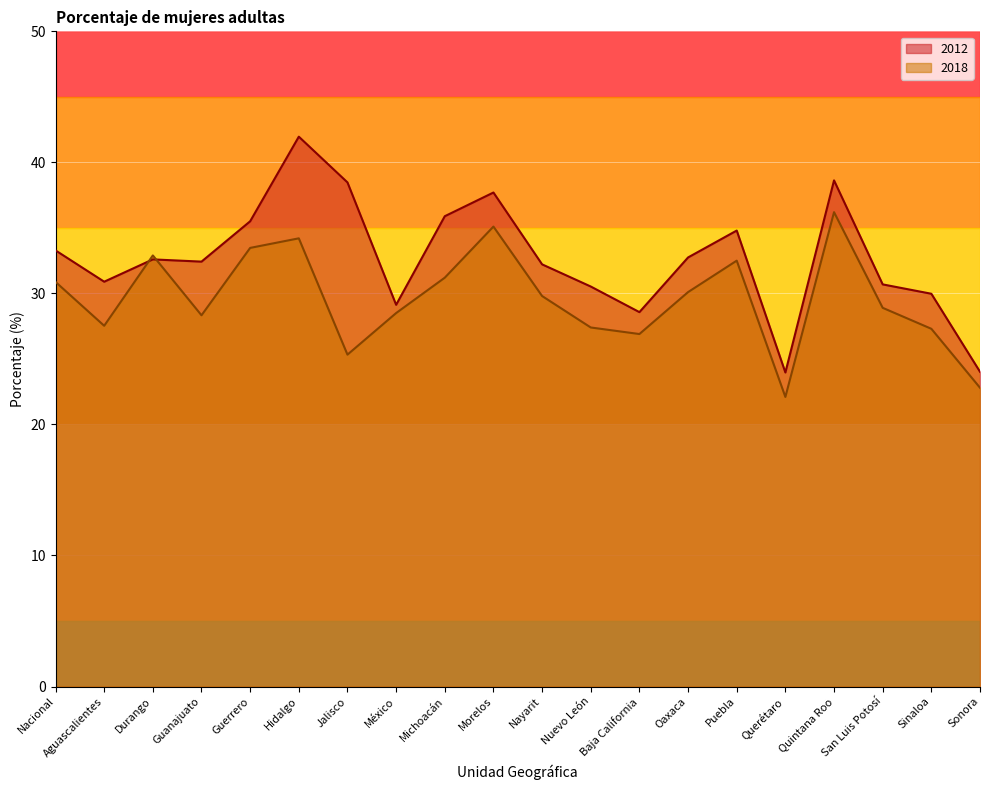

Is the value of 2012 at Durango greater than the value of 2018 at Nuevo León?

Yes